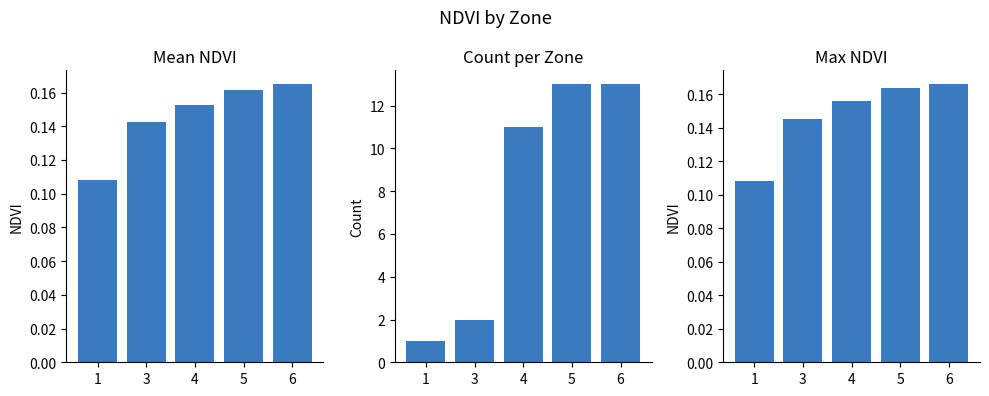

Which series has the widest spread of values?

Count